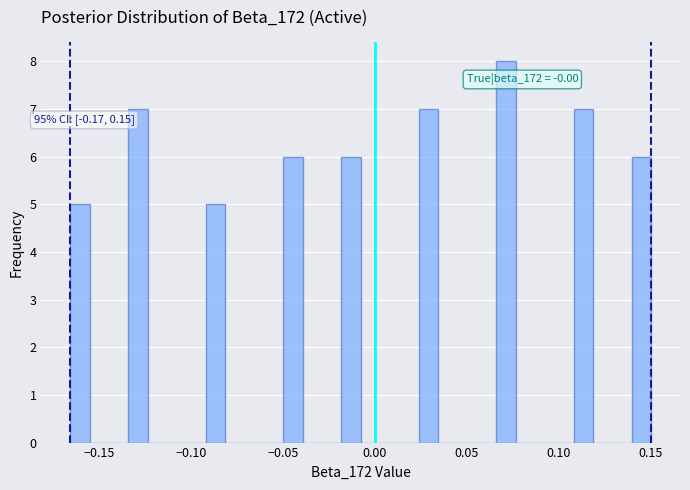

Around what value on the x-axis is the tallest bar? Give the approximate position of its centre, as read against the axis.

0.070